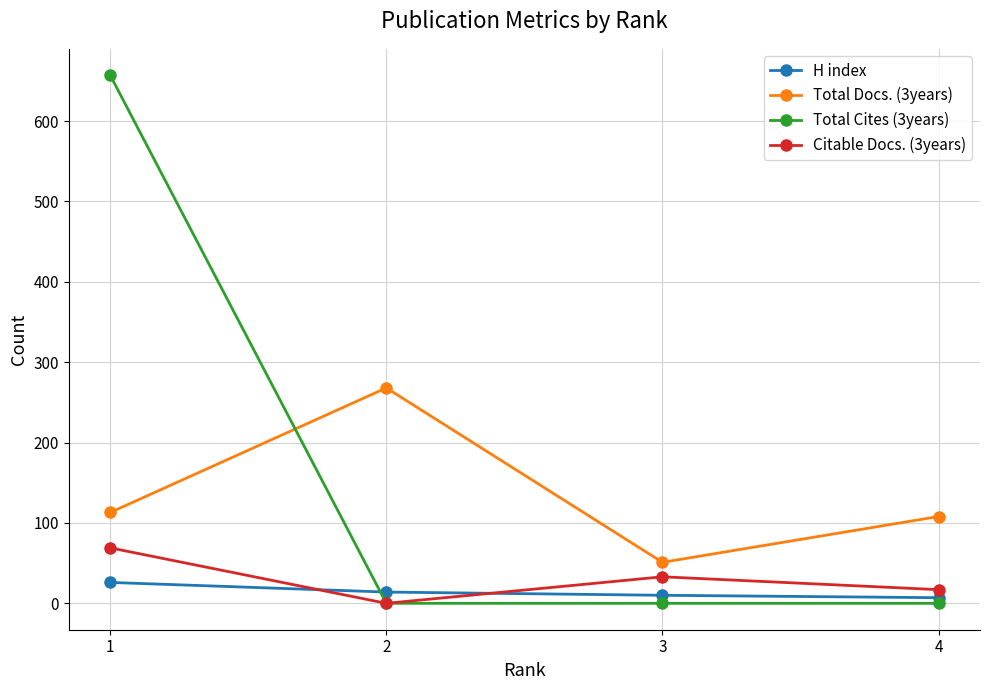

Read the H index value at 4.

7